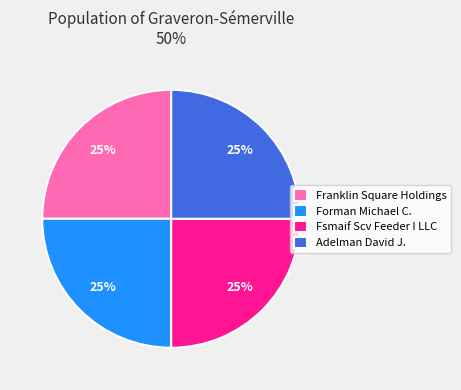

Count the number of slices in the pie.

4